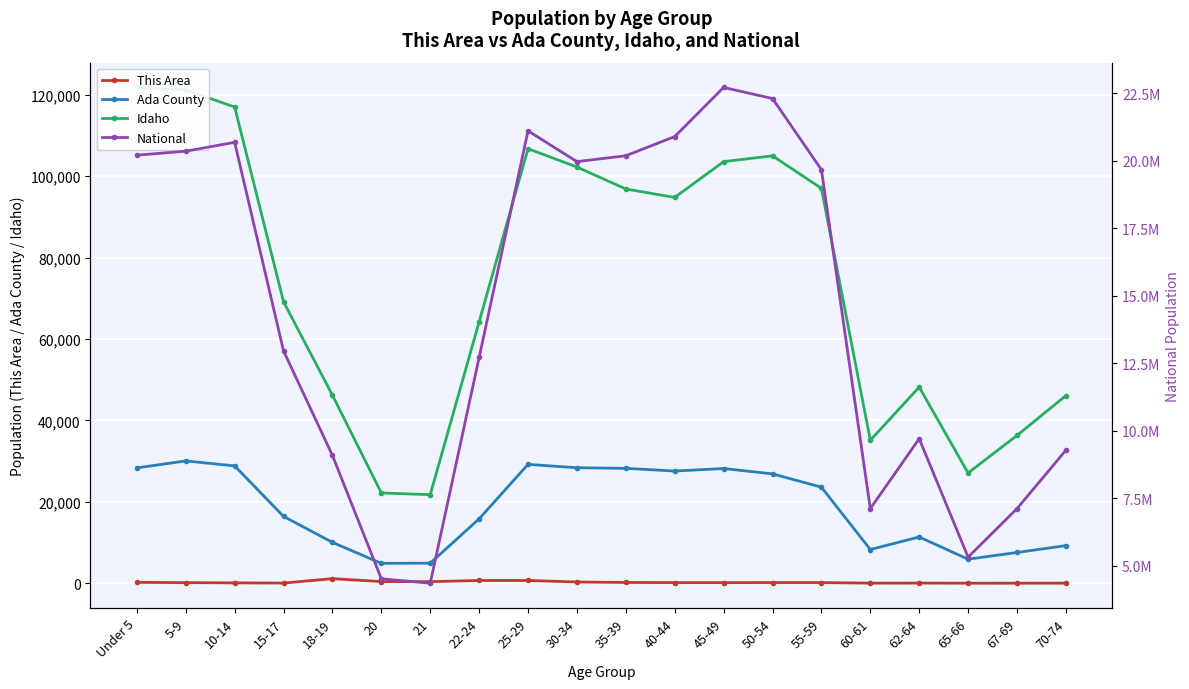

How many lines are shown in the chart?

4